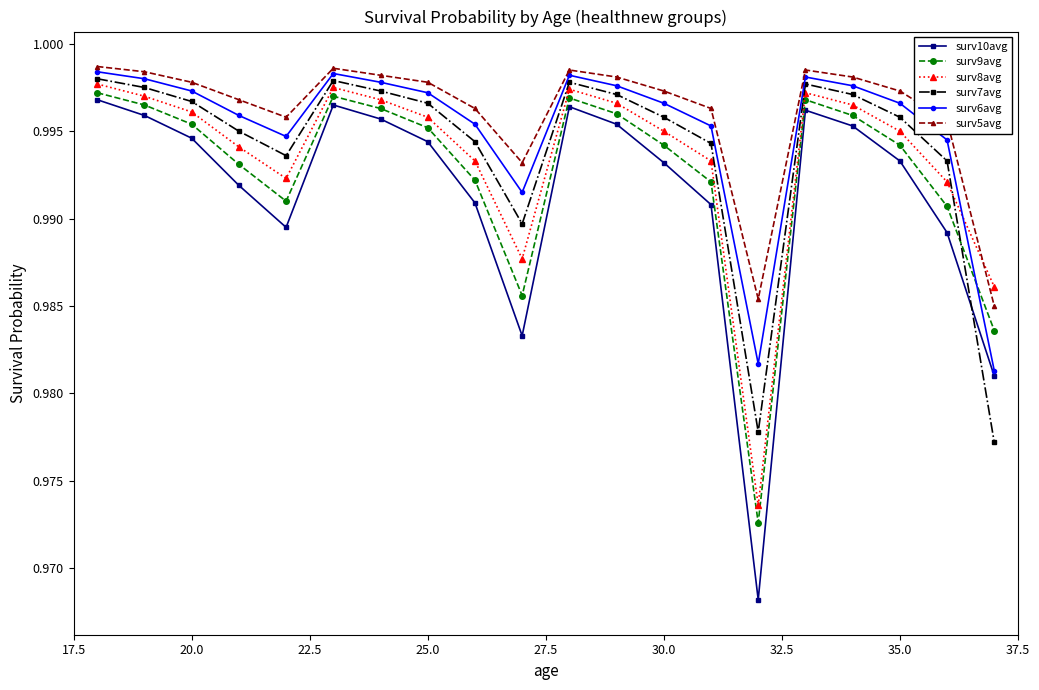

True or false: surv10avg and surv5avg cross at least once.

False